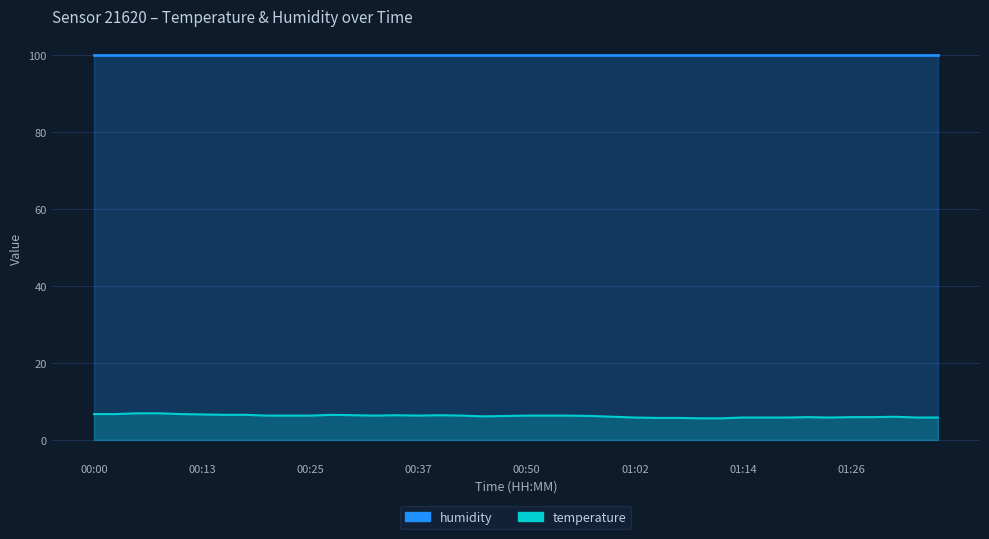

Reading right to left, extract all data points from this chart.

01:36=5.8	01:33=5.8	01:31=6.0	01:29=5.9	01:26=5.9	01:24=5.8	01:21=5.9	01:19=5.8	01:16=5.8	01:14=5.8	01:12=5.6	01:09=5.6	01:07=5.7	01:04=5.7	01:02=5.8	00:59=6.0	00:57=6.2	00:55=6.3	00:52=6.3	00:50=6.3	00:47=6.2	00:45=6.1	00:42=6.3	00:40=6.4	00:37=6.3	00:35=6.4	00:33=6.3	00:30=6.4	00:28=6.5	00:25=6.3	00:23=6.3	00:20=6.3	00:18=6.5	00:15=6.5	00:13=6.6	00:11=6.7	00:08=6.9	00:05=6.9	00:03=6.7	00:00=6.7